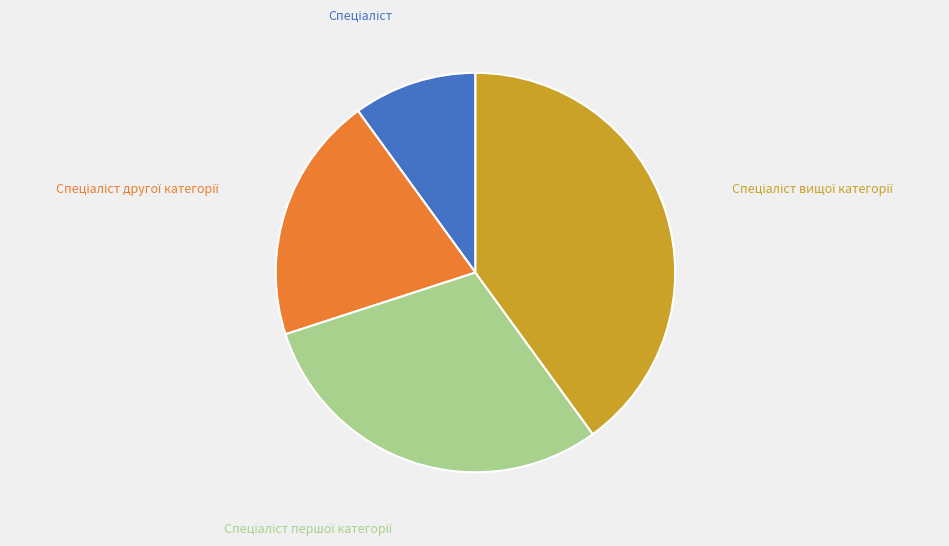

Does any single category account for the majority?

No